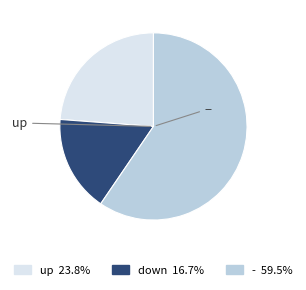

Which category accounts for the majority?

-